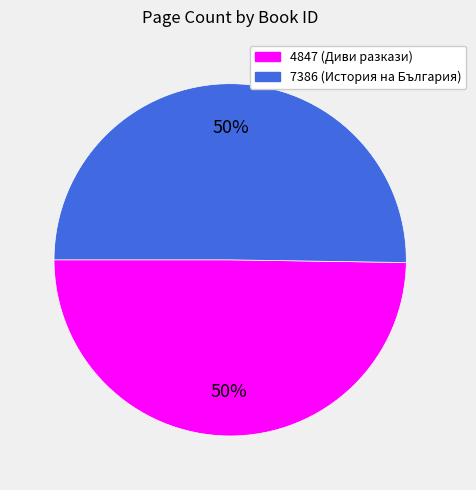

Is the sum of 4847 (Диви разкази) and 7386 (История на България) greater than half?

Yes